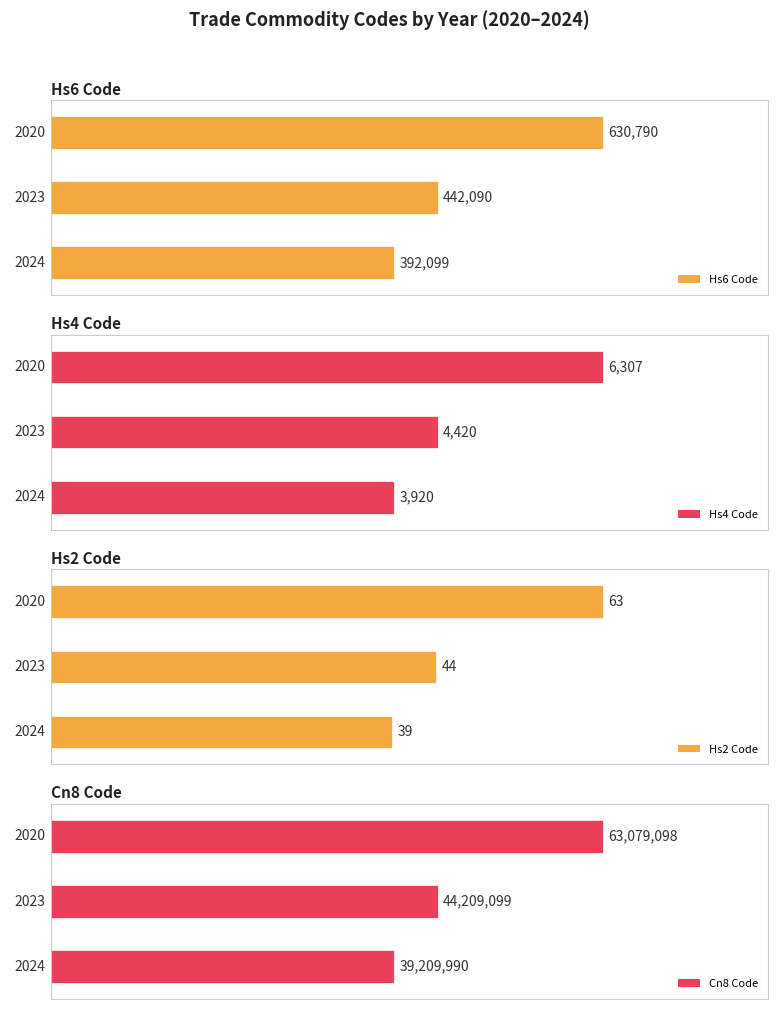

What is the maximum value for Hs2Code?

63